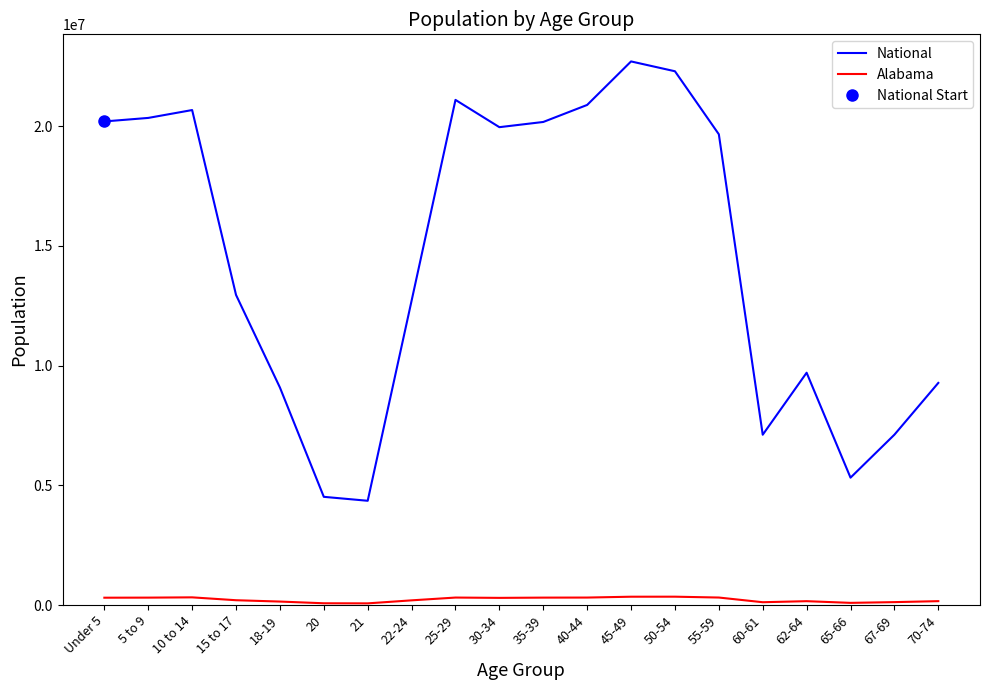

Between 10 to 14 and 40-44, which series saw the biggest shift?

National